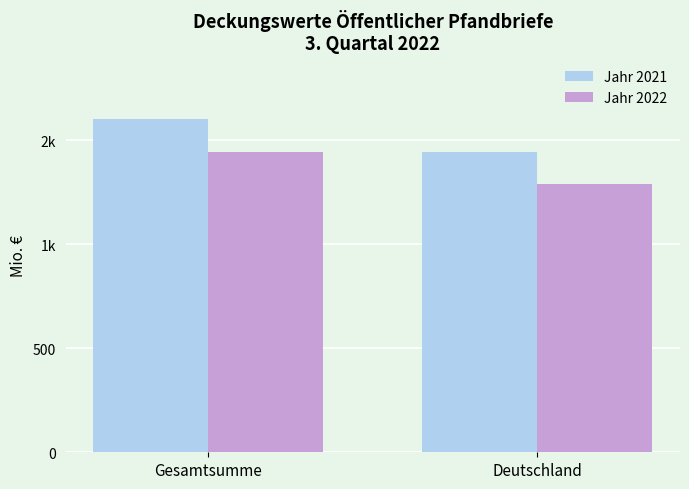

Does the chart contain stacked bars?

No